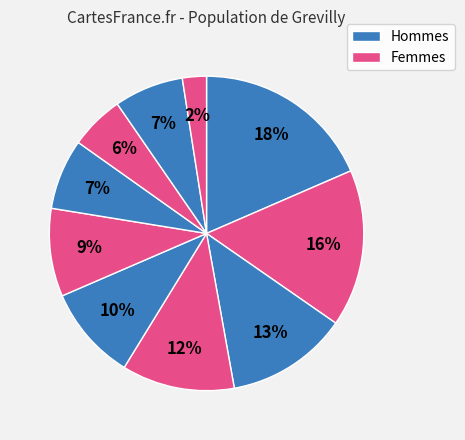

How many slices are in this pie chart?

10